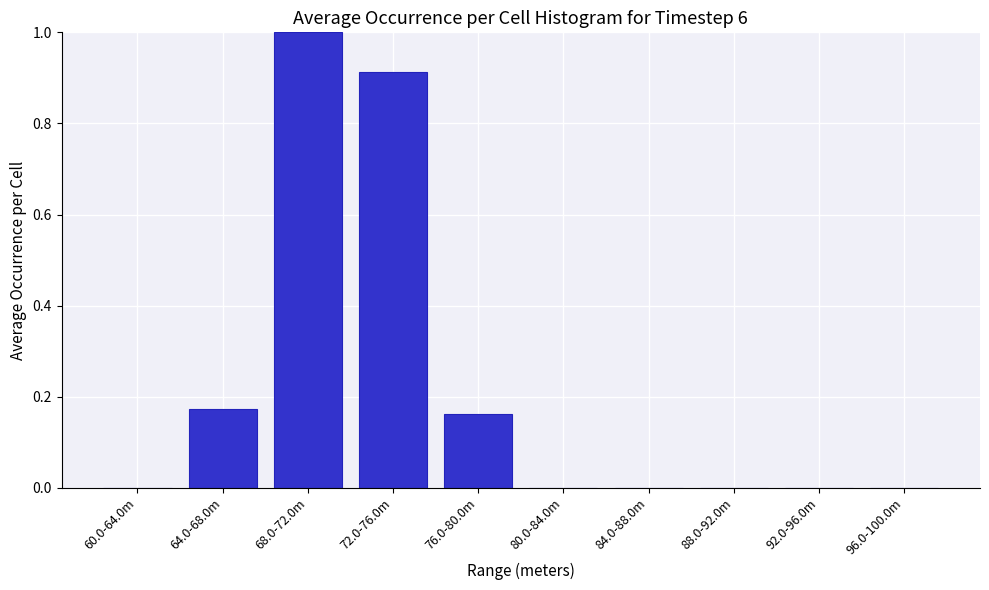

The value at 92.0-96.0m is 0.0. True or false?

True